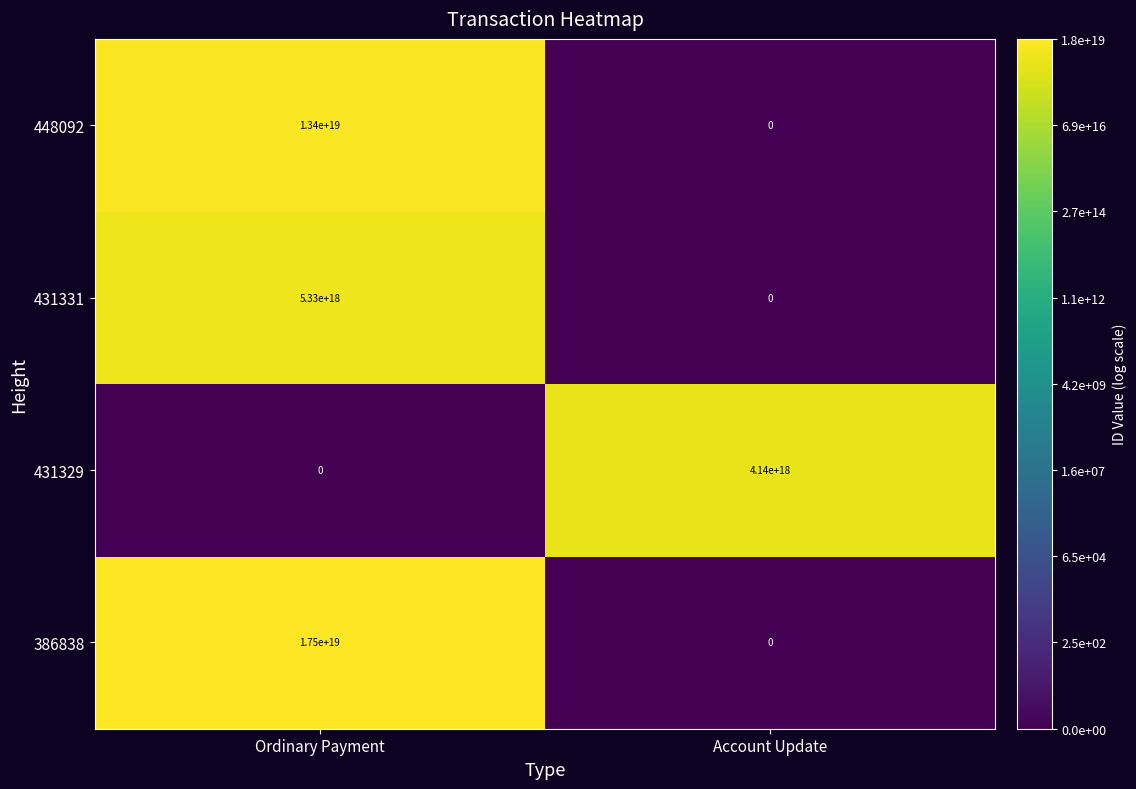

The 431329 series shows 1709833723260169472 at Ordinary Payment. True or false?

False